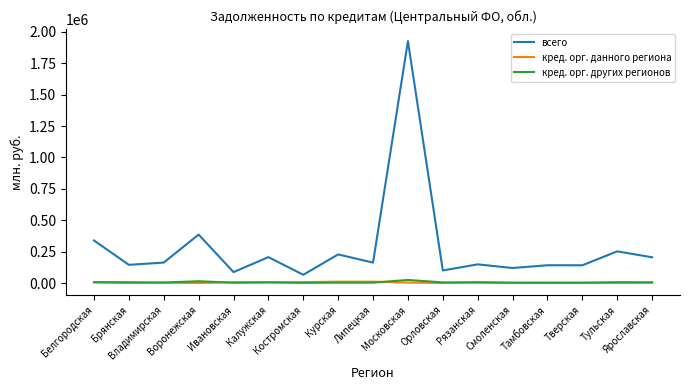

True or false: кред. орг. данного региона and всего intersect in this chart.

False